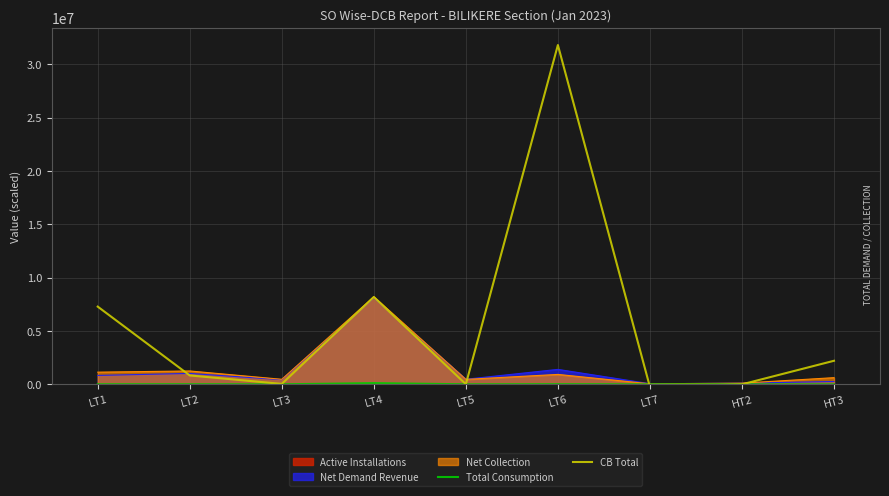

Which series has the largest total across all categories?

CB Total